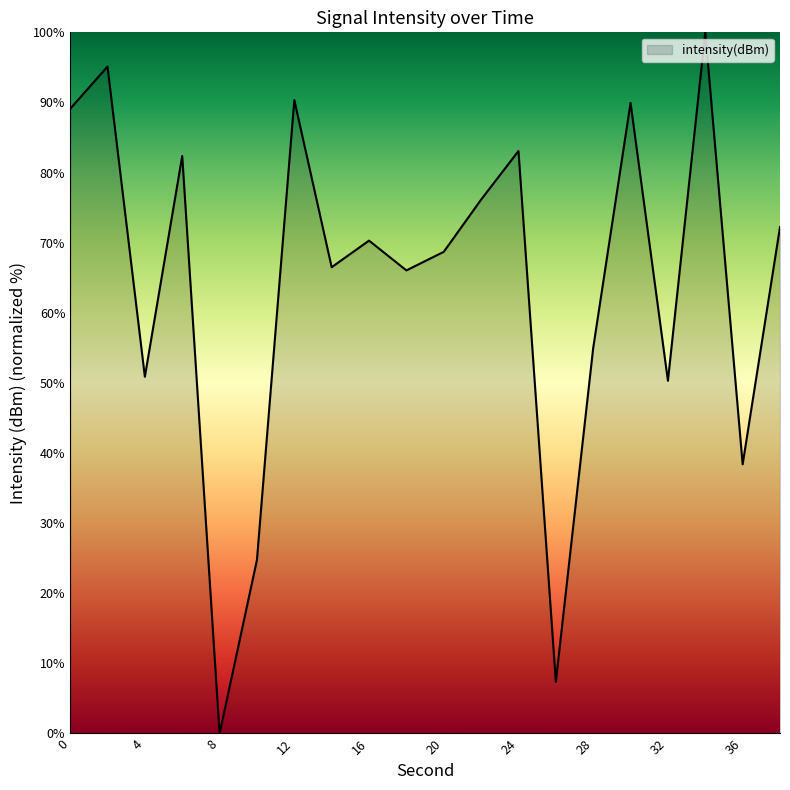

What is the greatest value displayed?

100.0